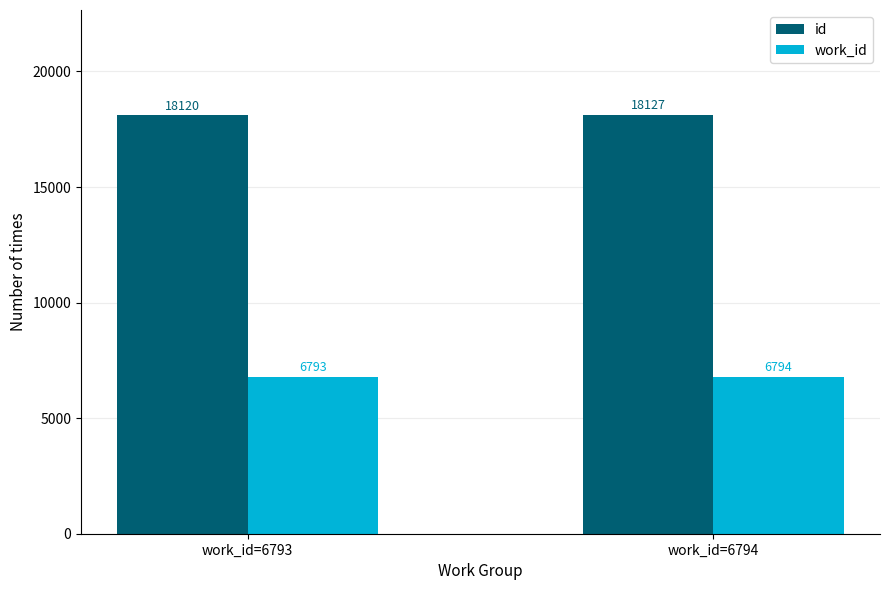

What is the greatest value displayed?

18127